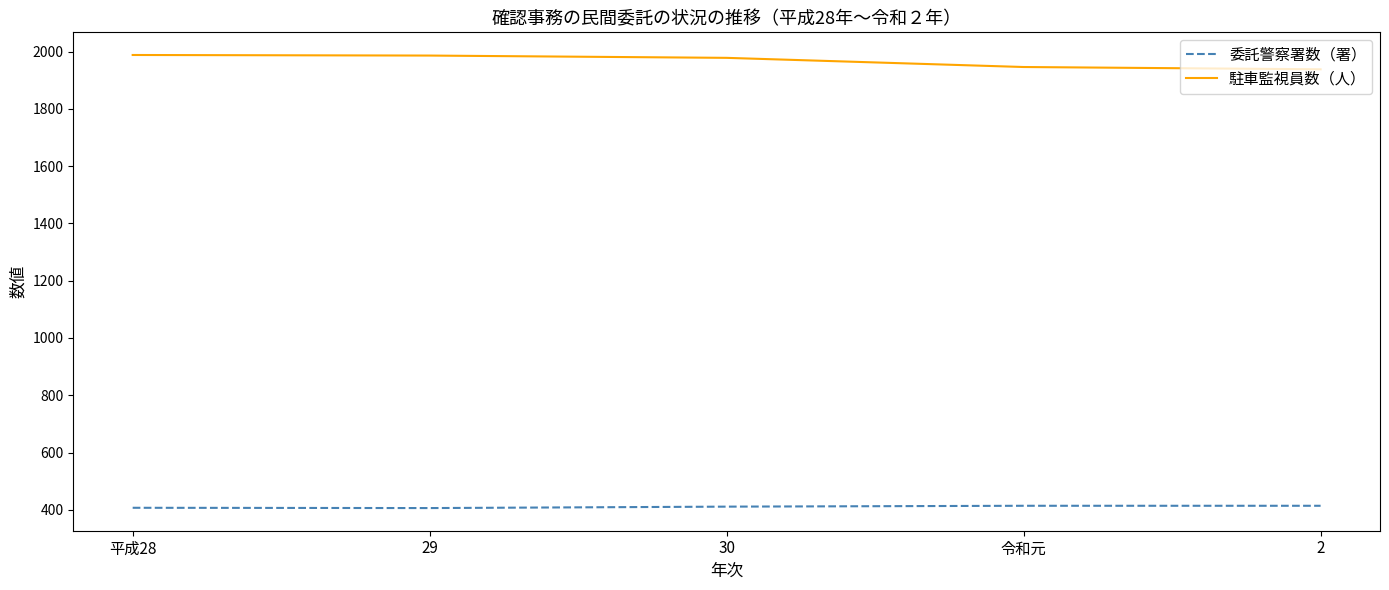

True or false: 駐車監視員数（人） and 委託警察署数（署） cross at least once.

False